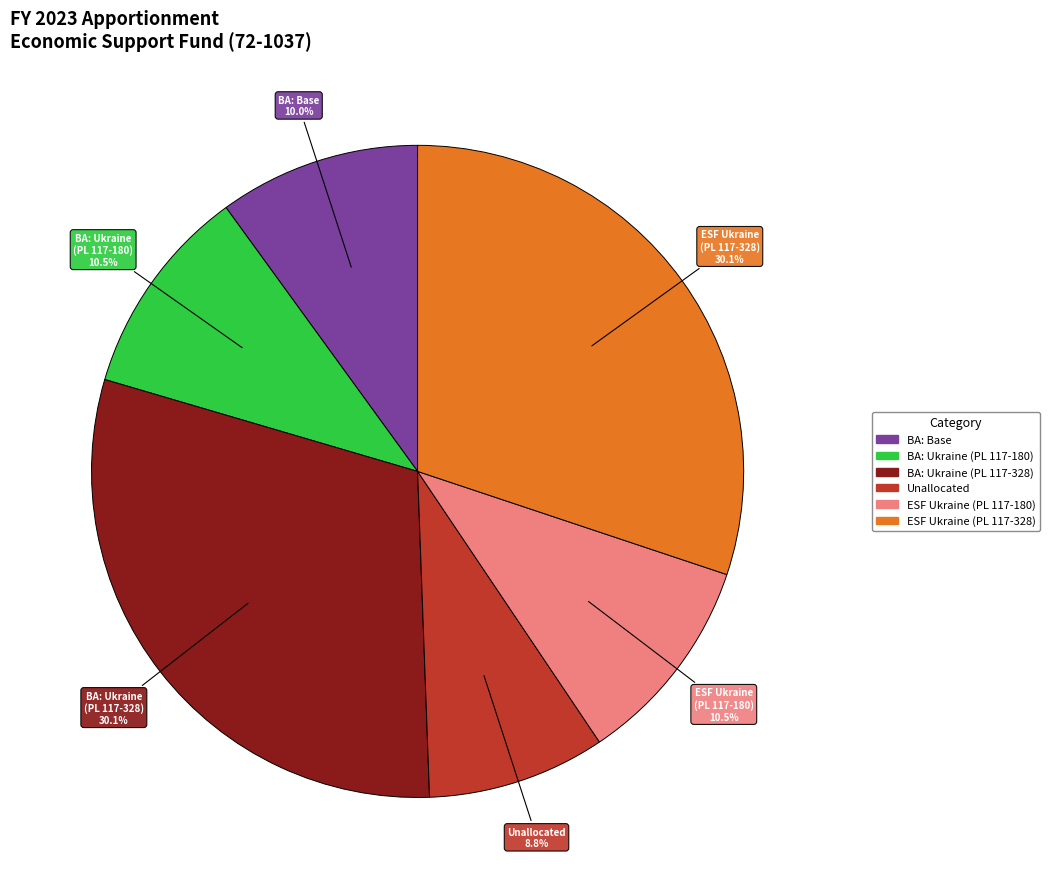

Is the sum of BA: Ukraine (PL 117-180) and ESF Ukraine (PL 117-328) greater than half?

No